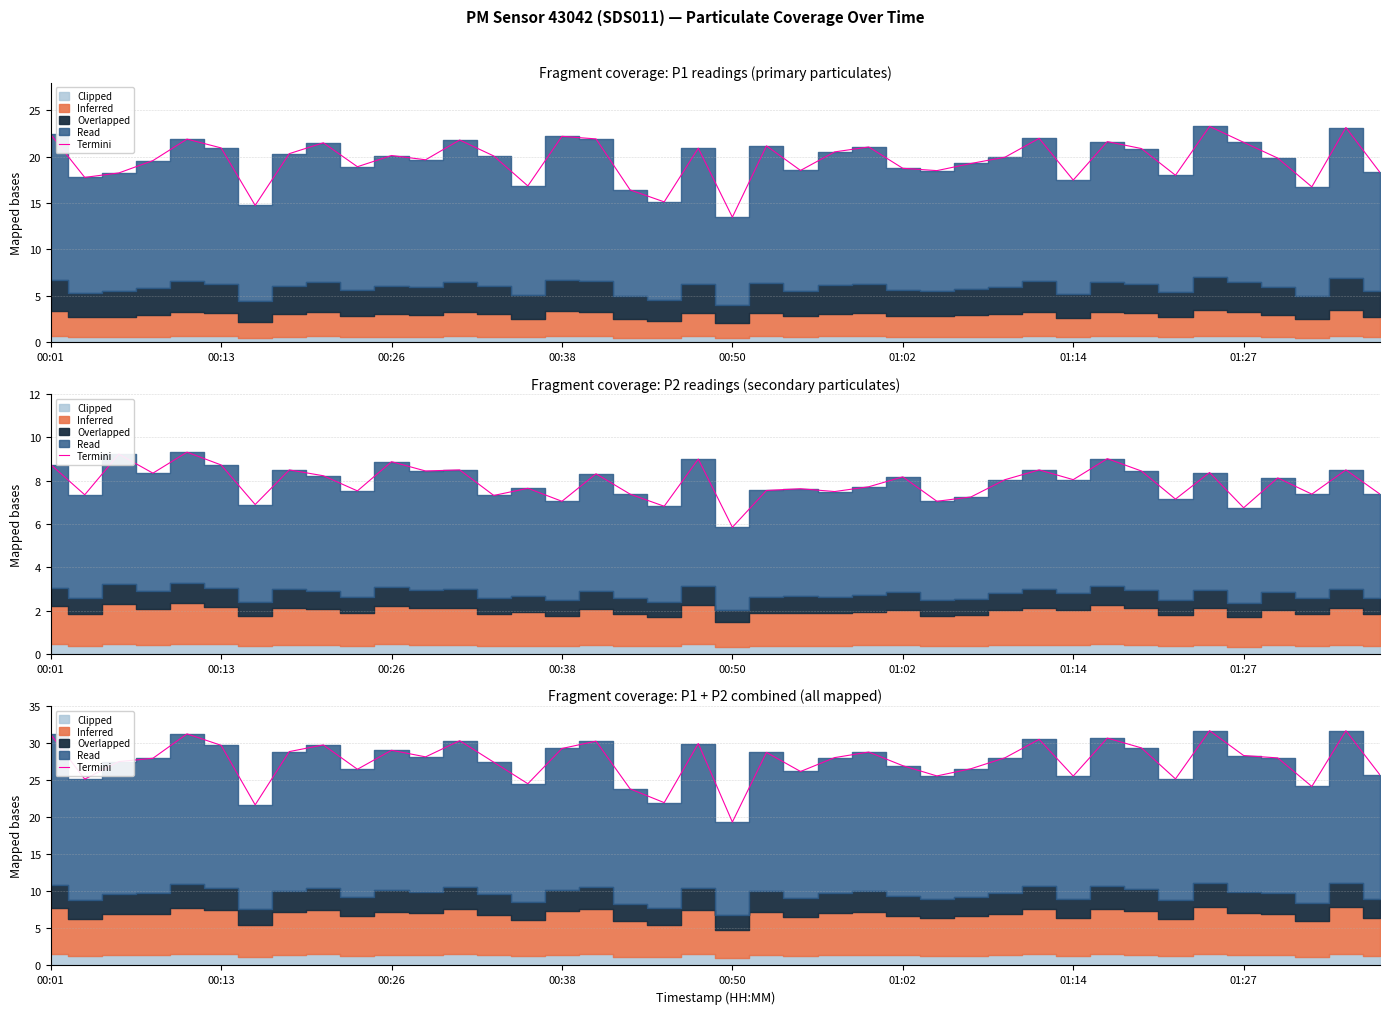

At which category does the chart reach its minimum across all series?

00:50